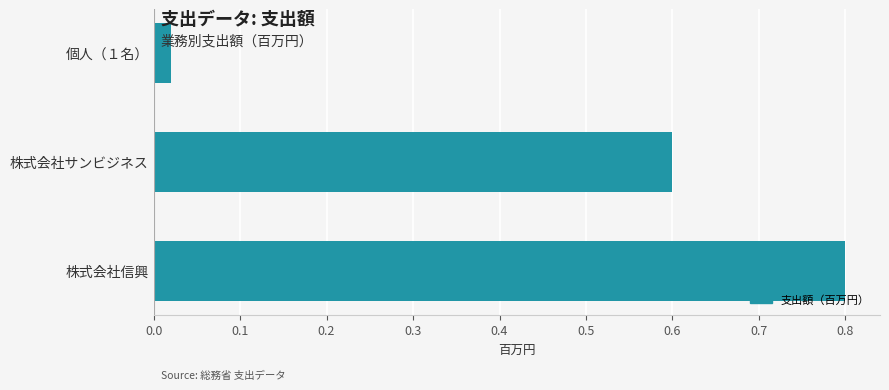

True or false: the data shows 0.6 at 株式会社サンビジネス.

True